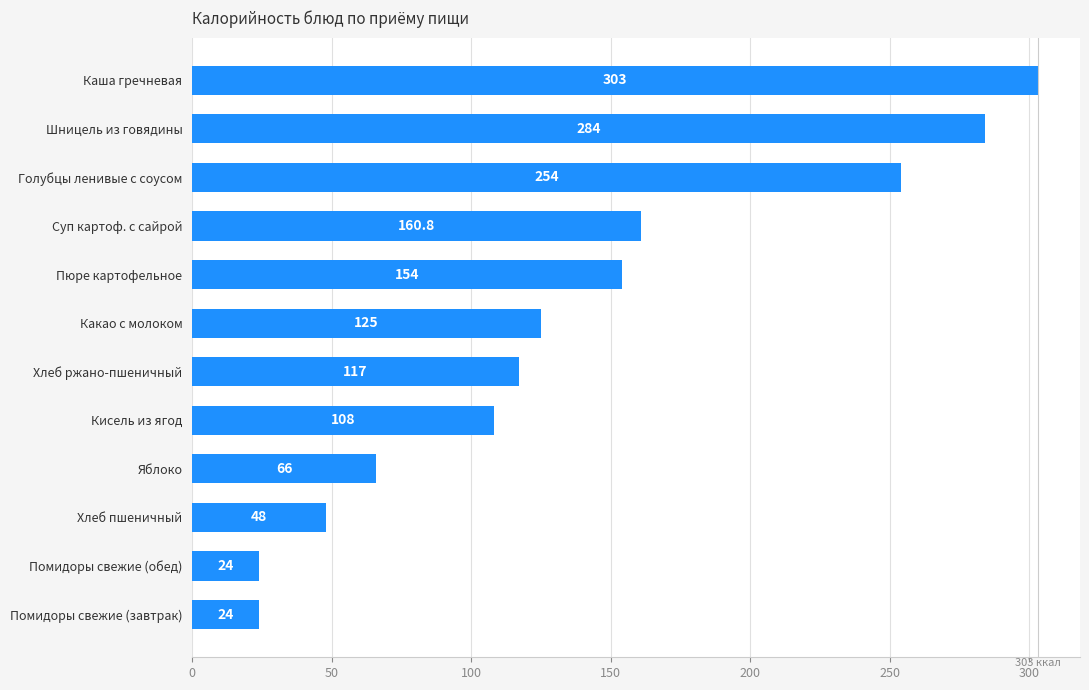

What is the ratio of the value at Хлеб пшеничный to the value at Хлеб ржано-пшеничный?

0.4